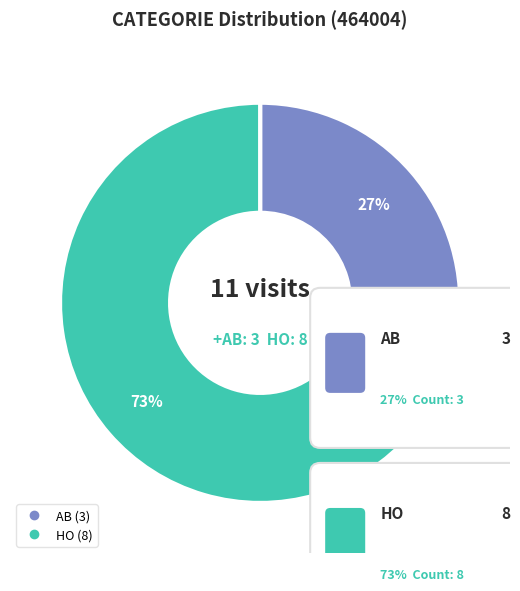

Which has a higher value, AB or HO?

HO